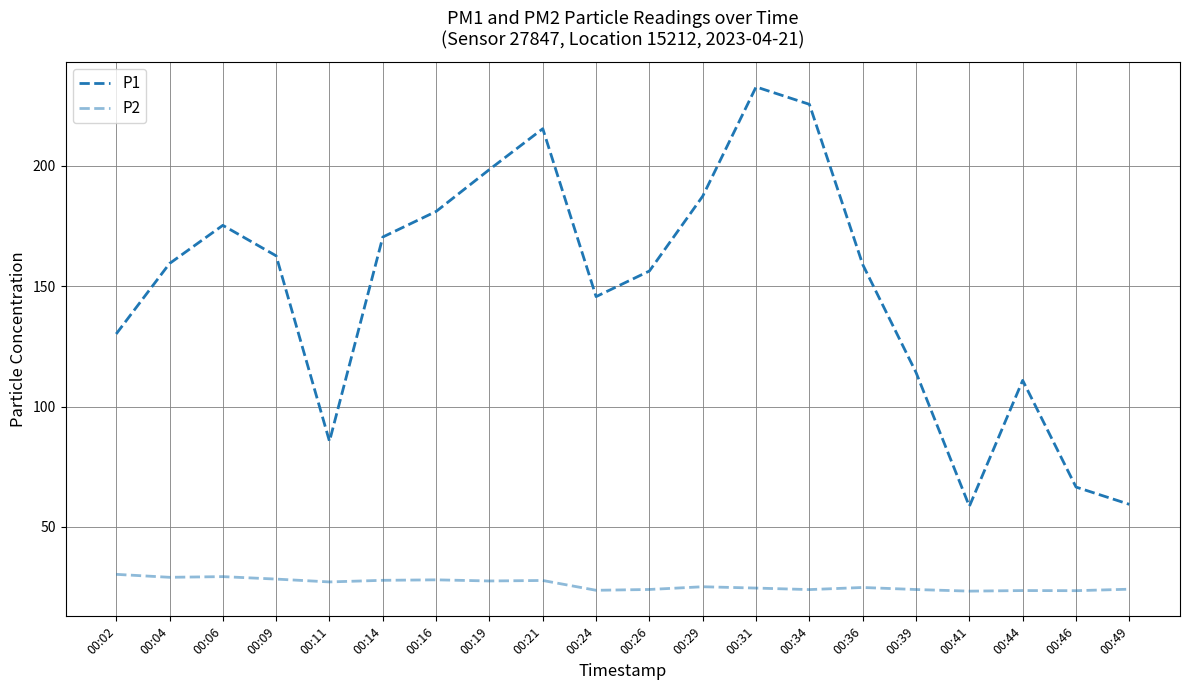

True or false: P1 has more than 2 points higher than both neighbors.

True